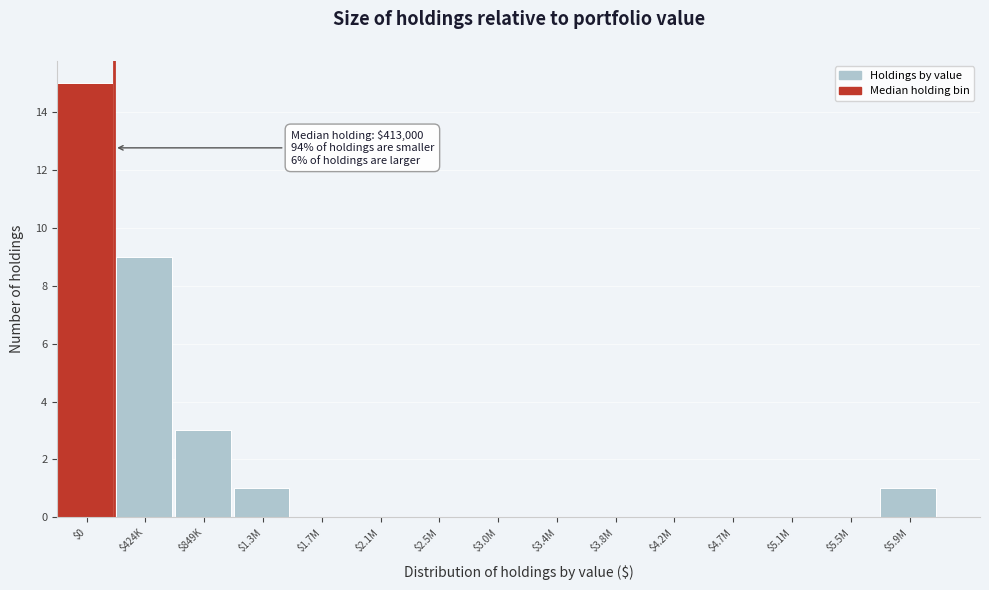

What is the maximum value shown in the chart?

15